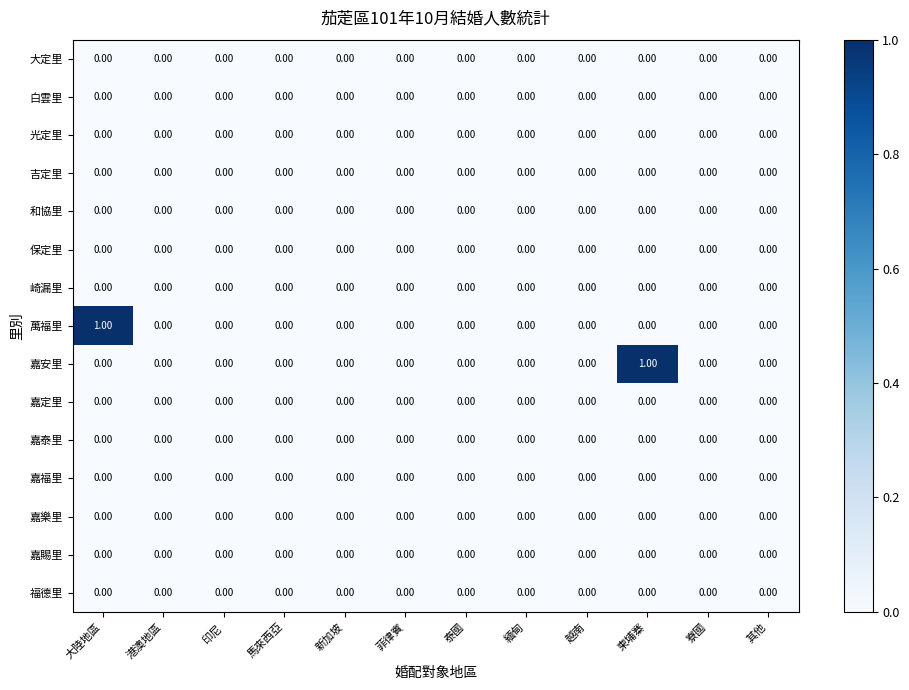

Between 大陸地區 and 寮國, which series saw the biggest shift?

萬福里